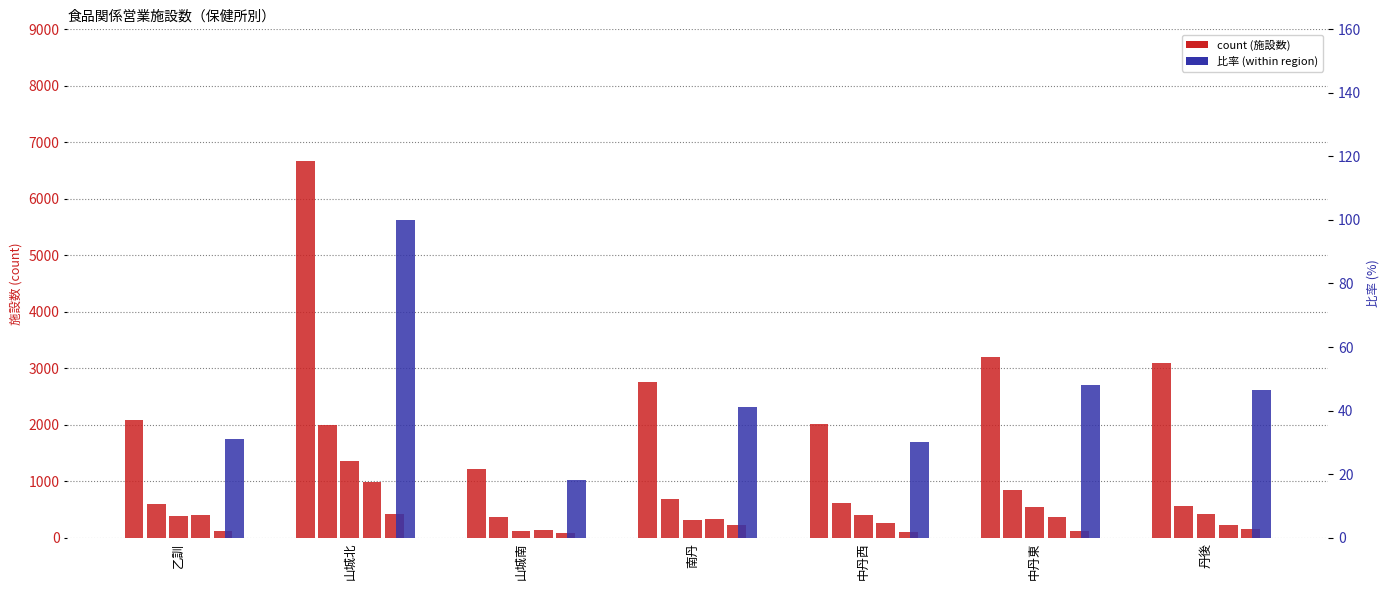

Where does the 菓子製造業 series first go above 122?

山城北